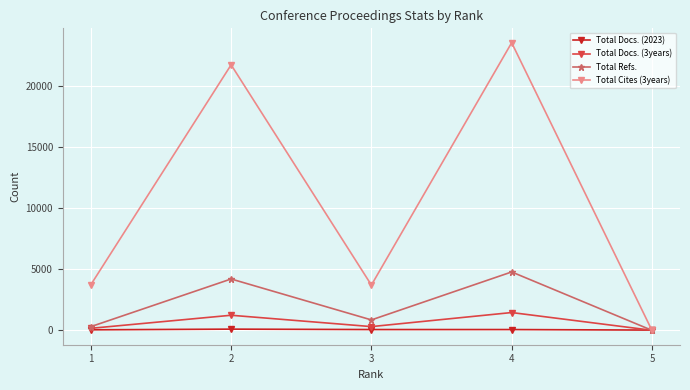

The Total Docs. (2023) series shows 65 at 4. True or false?

True